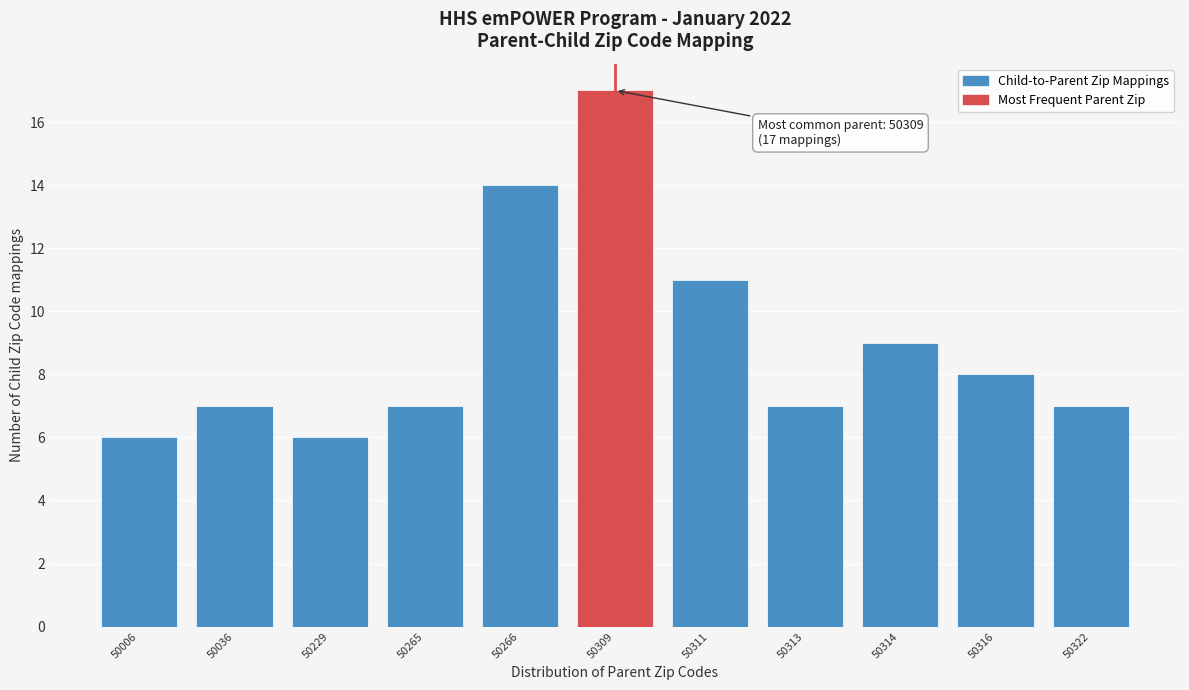

Reading right to left, list all the values displayed in this chart.

50322=7	50316=8	50314=9	50313=7	50311=11	50309=17	50266=14	50265=7	50229=6	50036=7	50006=6